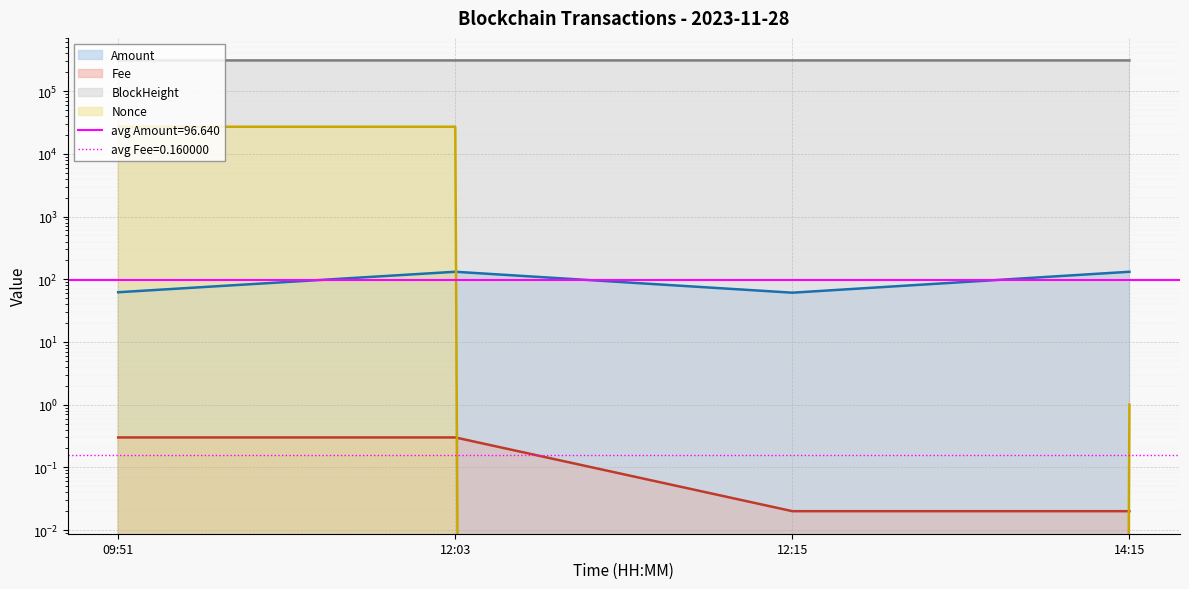

Reading right to left, transcribe all the data shown in this chart.

Amount: 131.7	61.1	131.7	62.1
Fee: 0.0	0.0	0.3	0.3
BlockHeight: 309287.0	309266.0	309263.0	309242.0
Nonce: 1.0	0.0	27089.0	27072.0